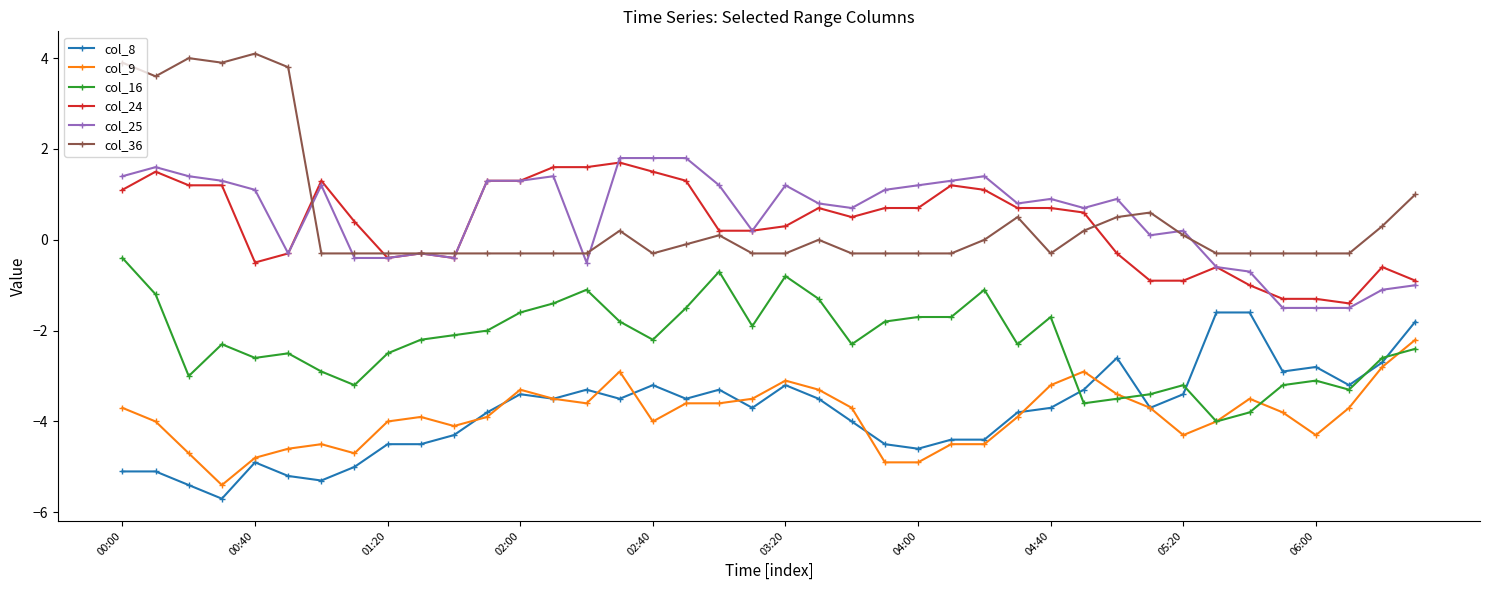

What is the value of the col_9 point at the 28th from the left?

-3.9